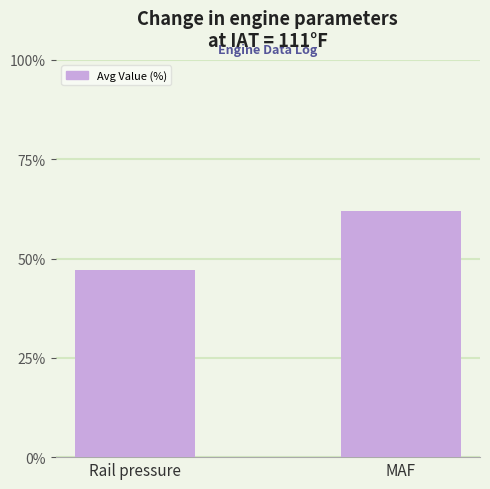

What is the difference between the maximum and minimum values?

15